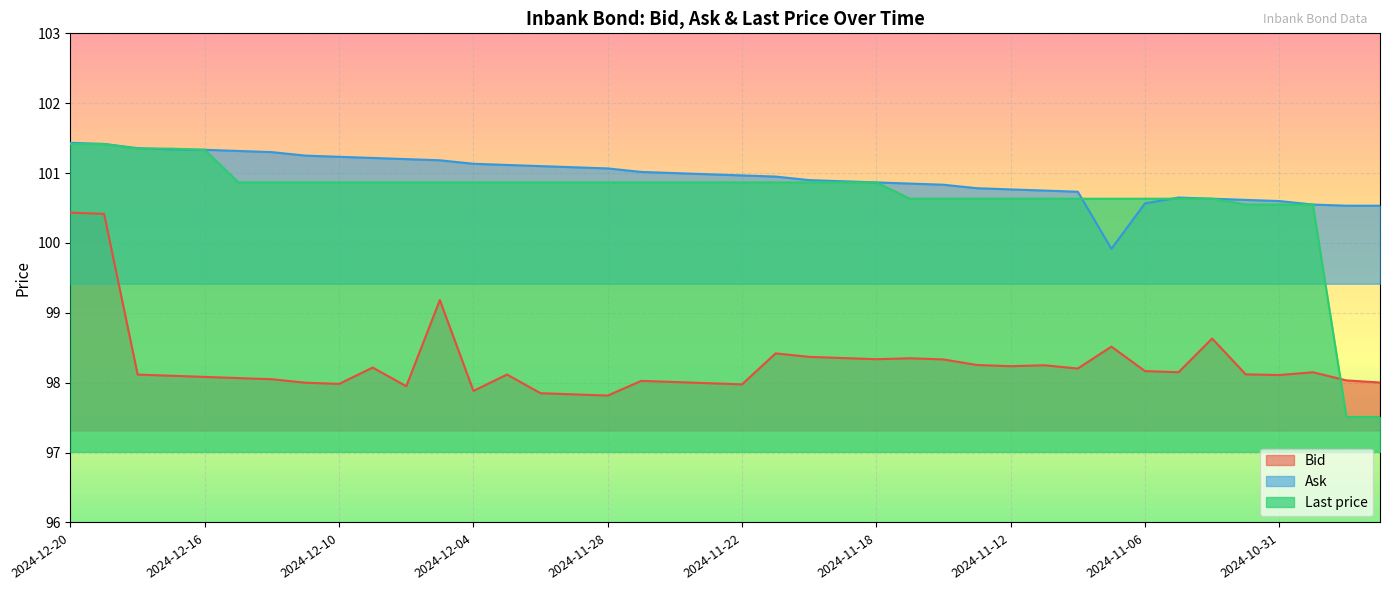

Which category has the lowest value across all series?

2024-10-29